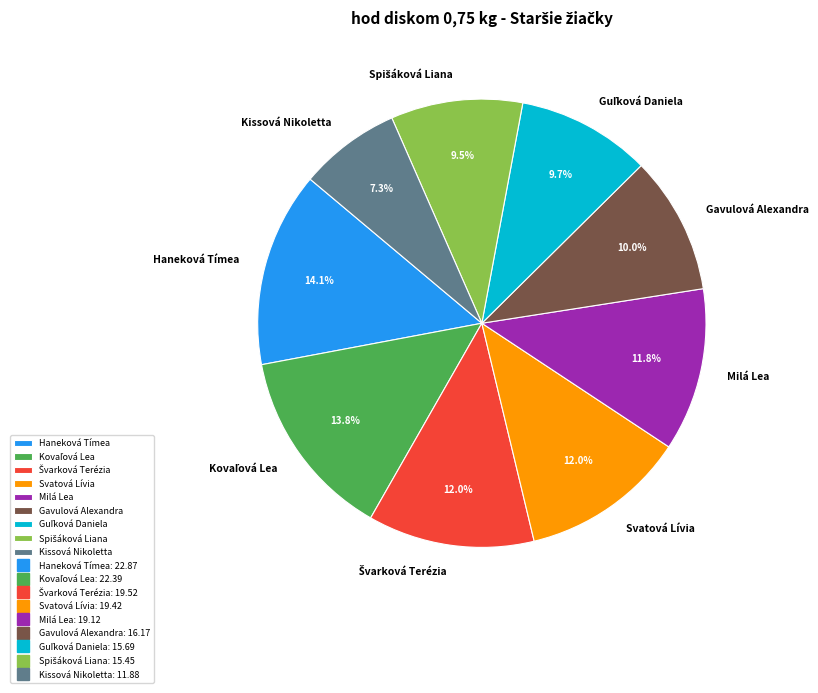

Is the sum of Haneková Tímea and Svatová Lívia greater than half?

No